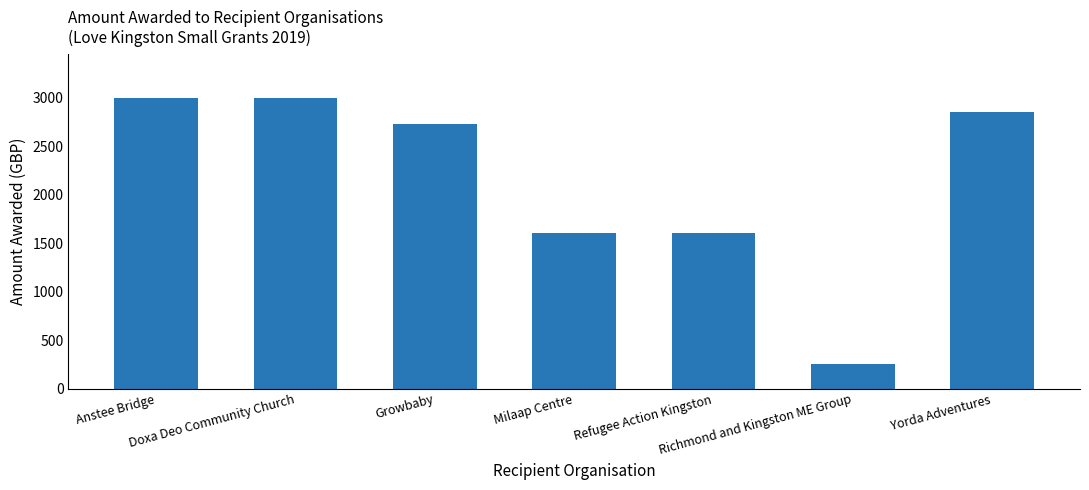

What is the ratio of the value at Refugee Action Kingston to the value at Growbaby?

0.6